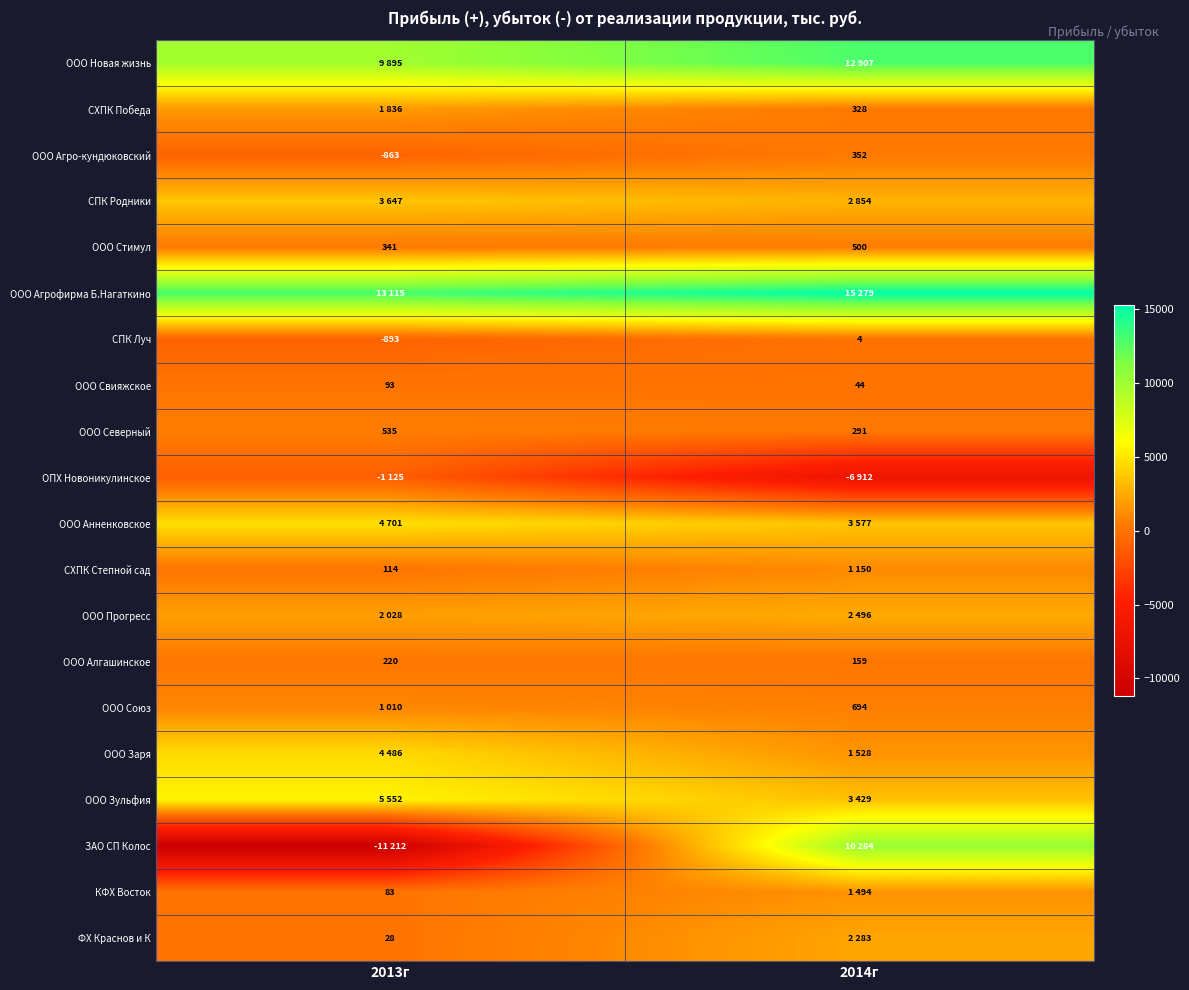

The СХПК Степной сад series shows 114 at 2013г. True or false?

True